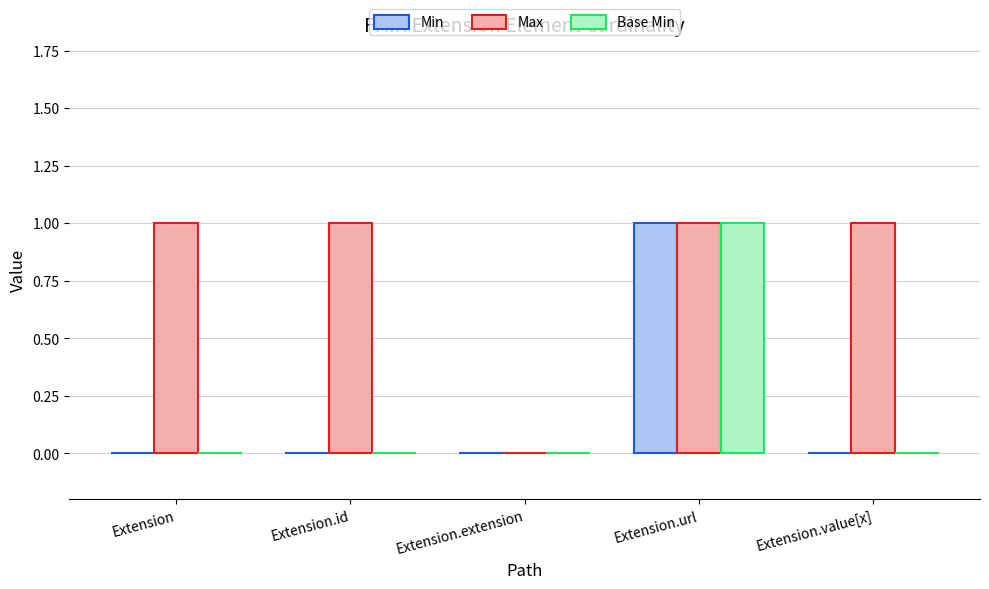

Are the bars horizontal?

No